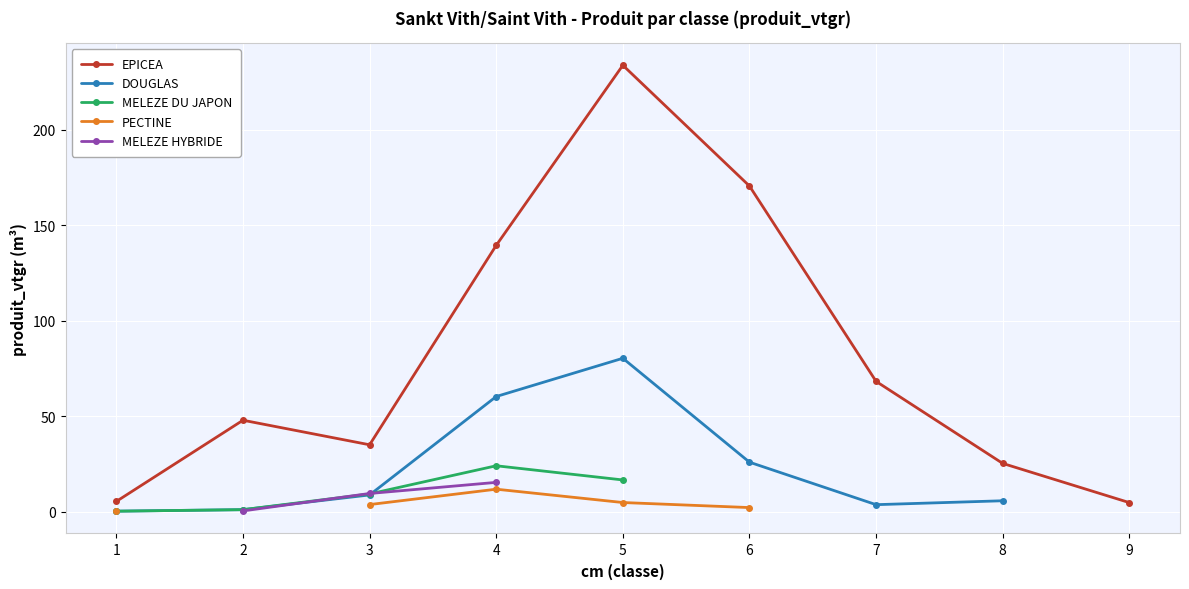

What is the approximate value of MELEZE DU JAPON at 3?

9.3